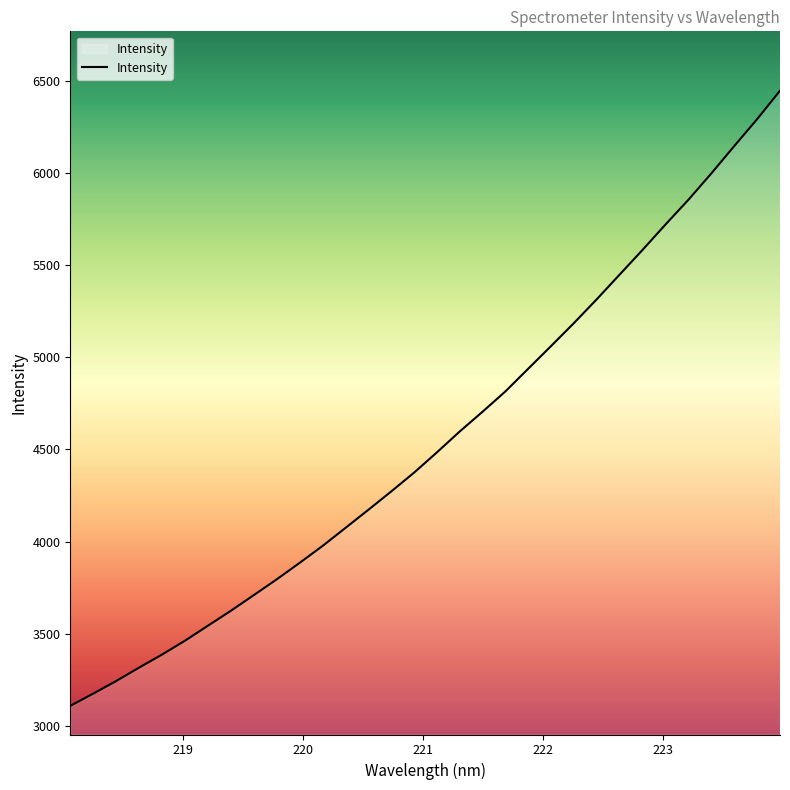

What is the difference between the maximum and minimum values?

3338.3